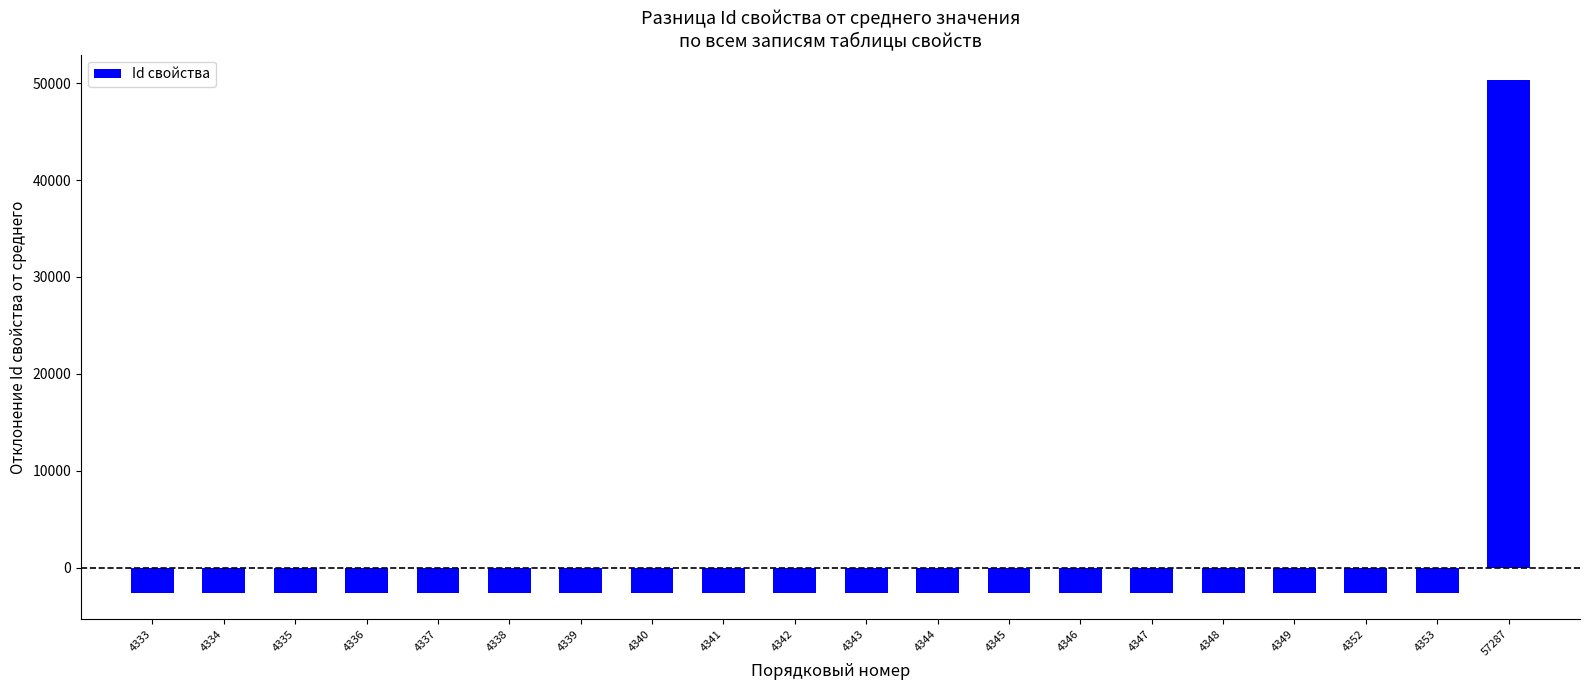

What is the minimum value shown in the chart?

-2656.4